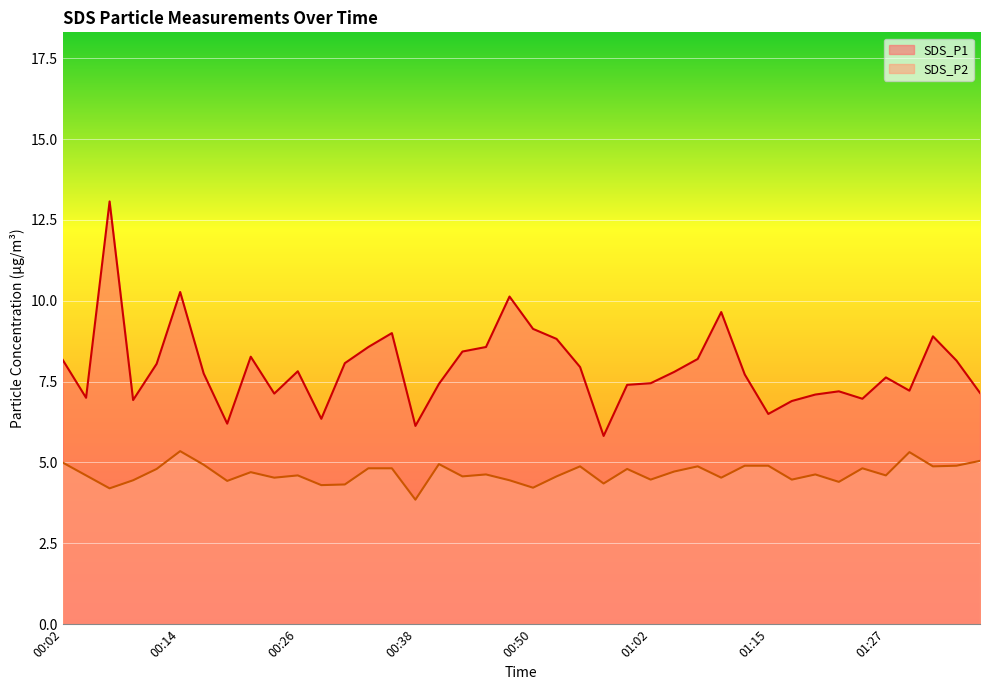

How many data points does each series have?

40